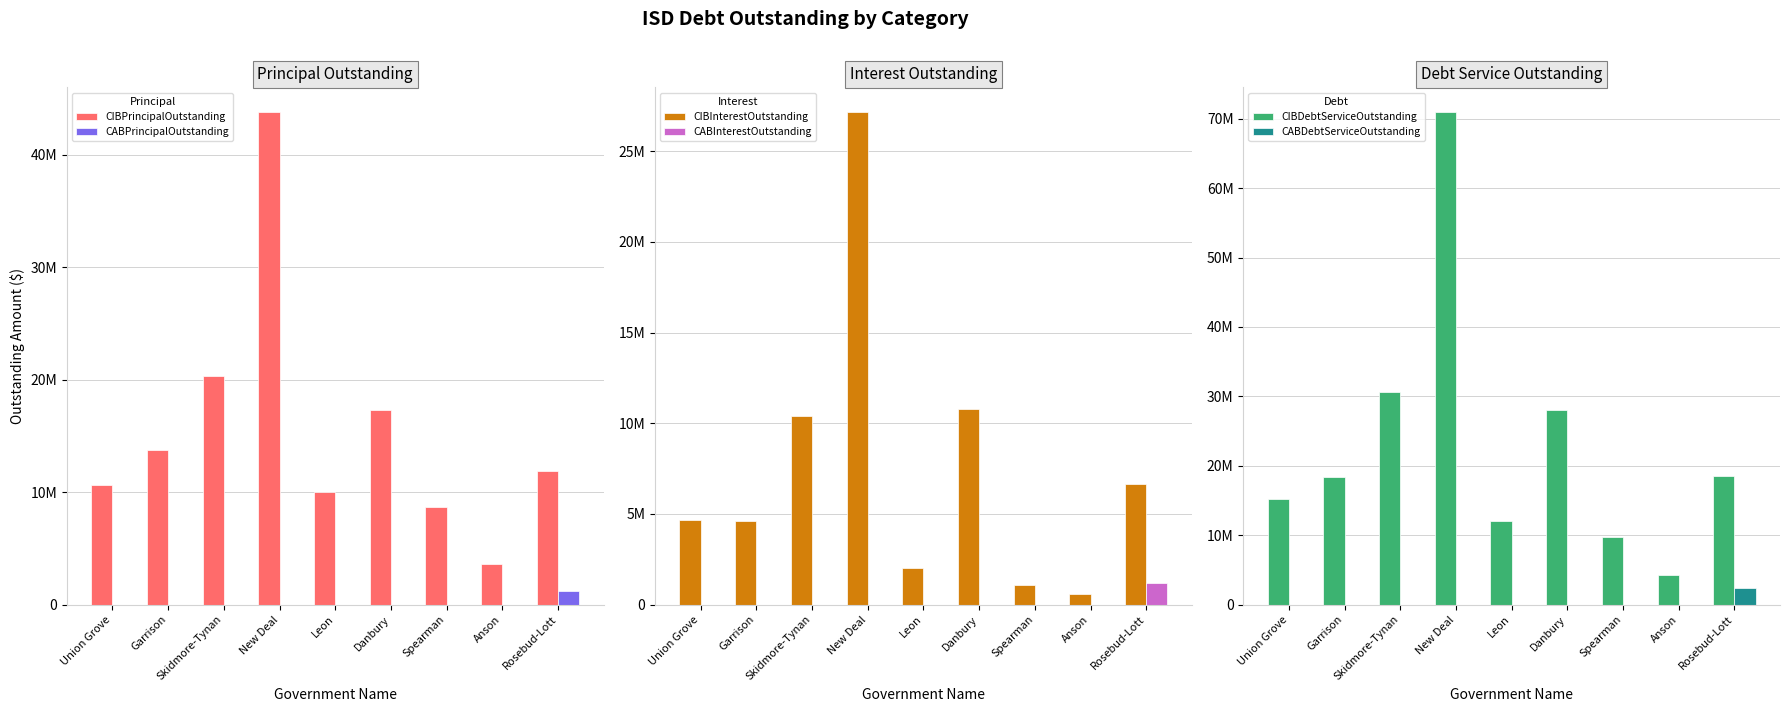

Is the value of CIBInterestOutstanding at Danbury greater than the value of CABPrincipalOutstanding at Spearman?

Yes